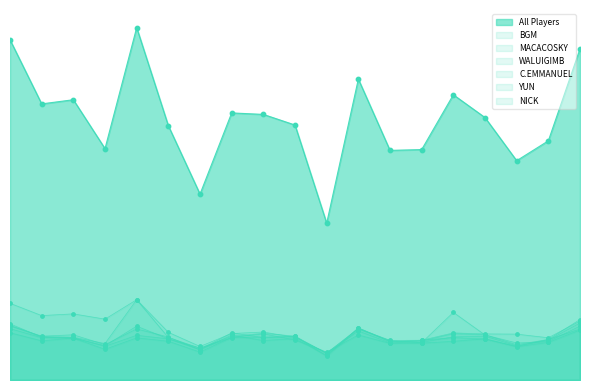

Is the value of WALUIGIMB at Wonderful Skylands 1 greater than the value of NICK at Aspenside?

No